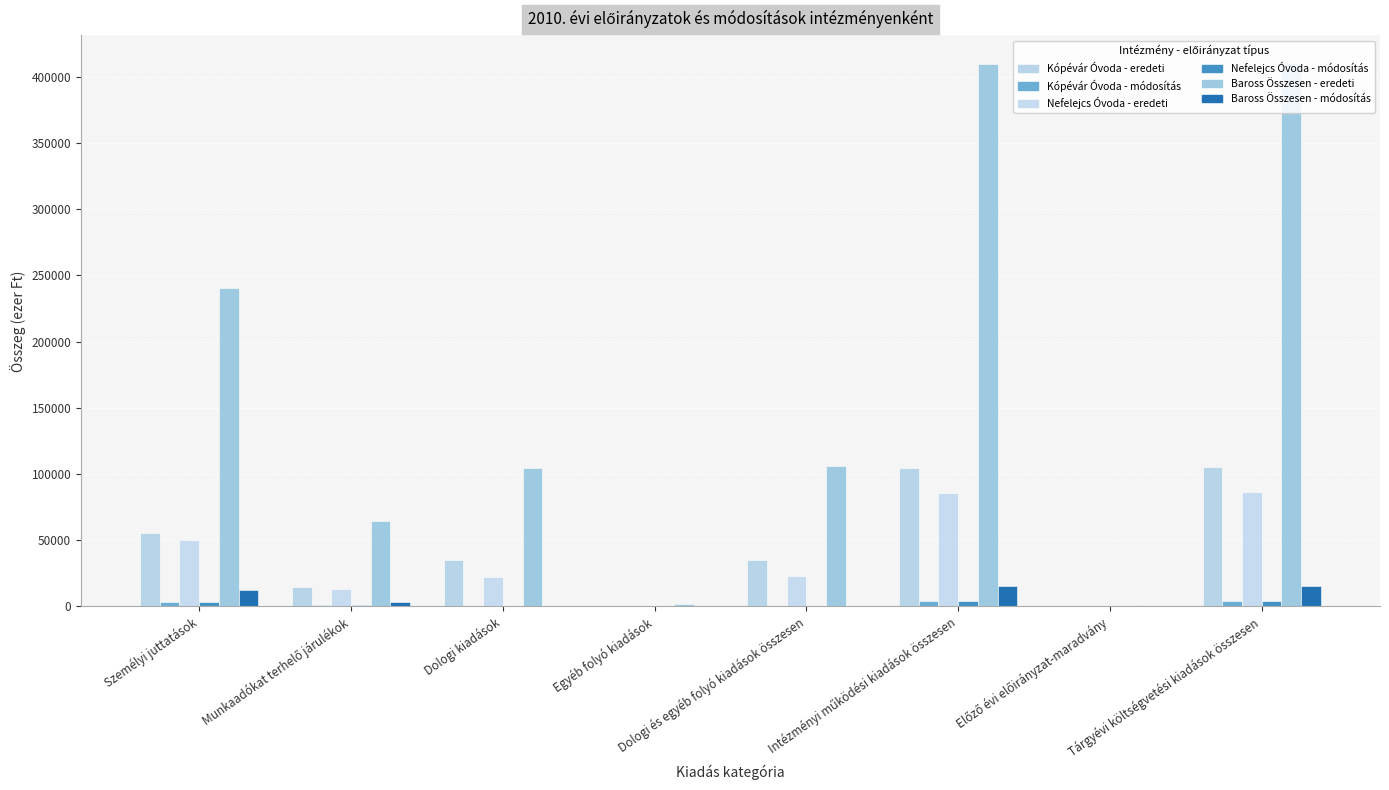

Which label corresponds to the smallest value in the chart?

Dologi kiadások